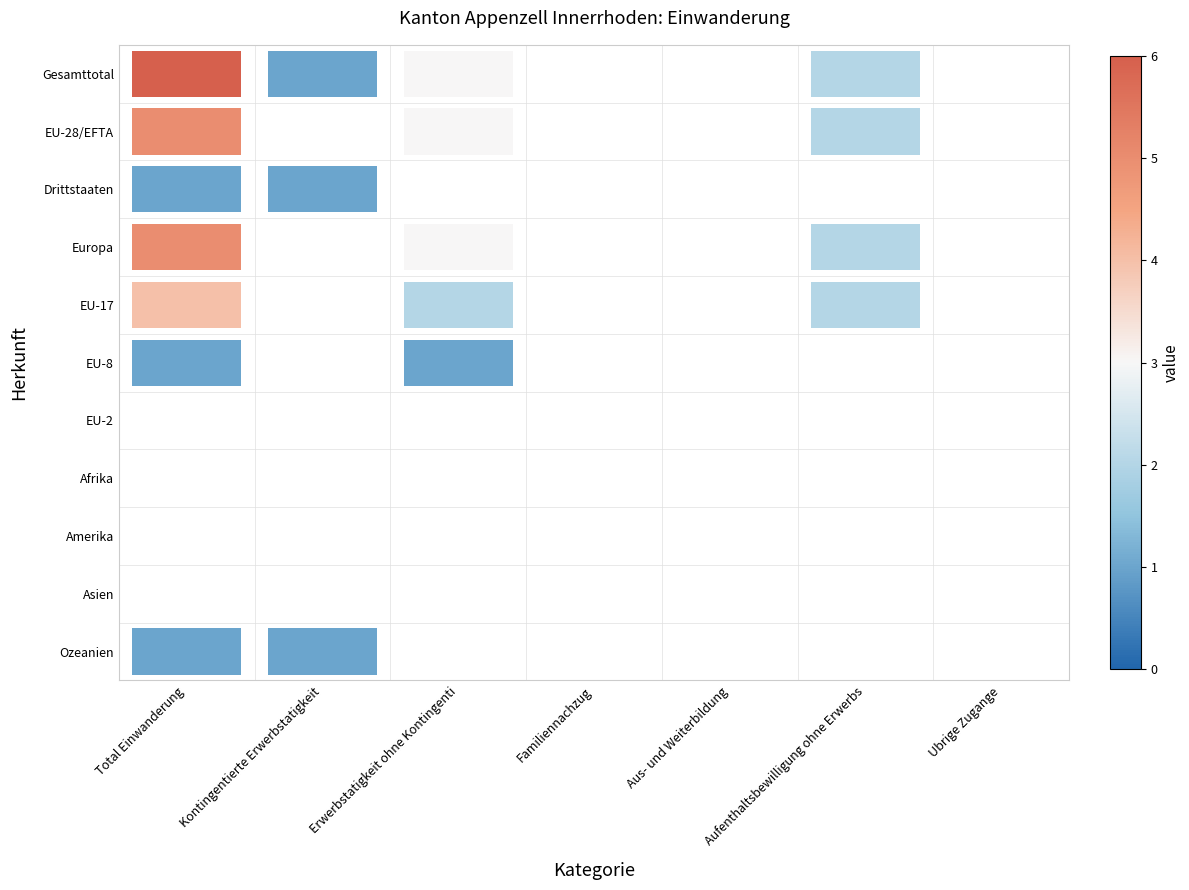

List the labels in order of Amerika value, smallest first.

Gesamttotal, EU-28/EFTA, Drittstaaten, Europa, EU-17, EU-8, EU-2